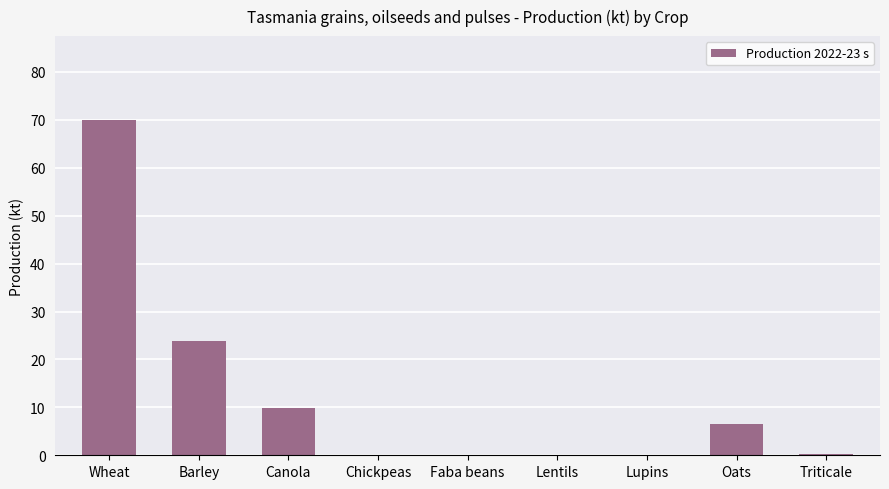

How many categories are shown in the chart?

9